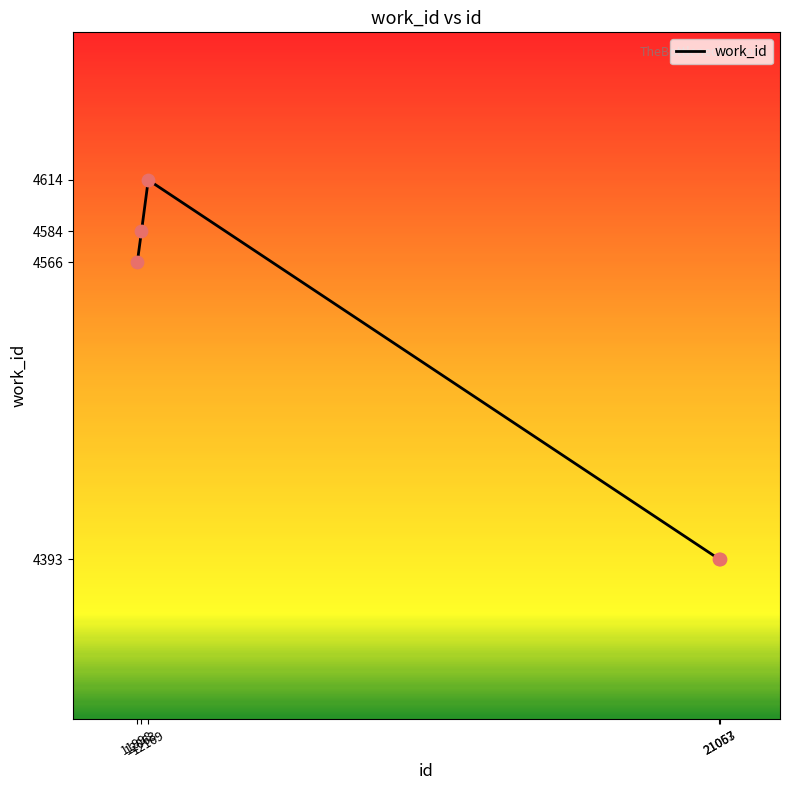

Approximately how many times larger is the value at 12169 compared to 12063?

1.0